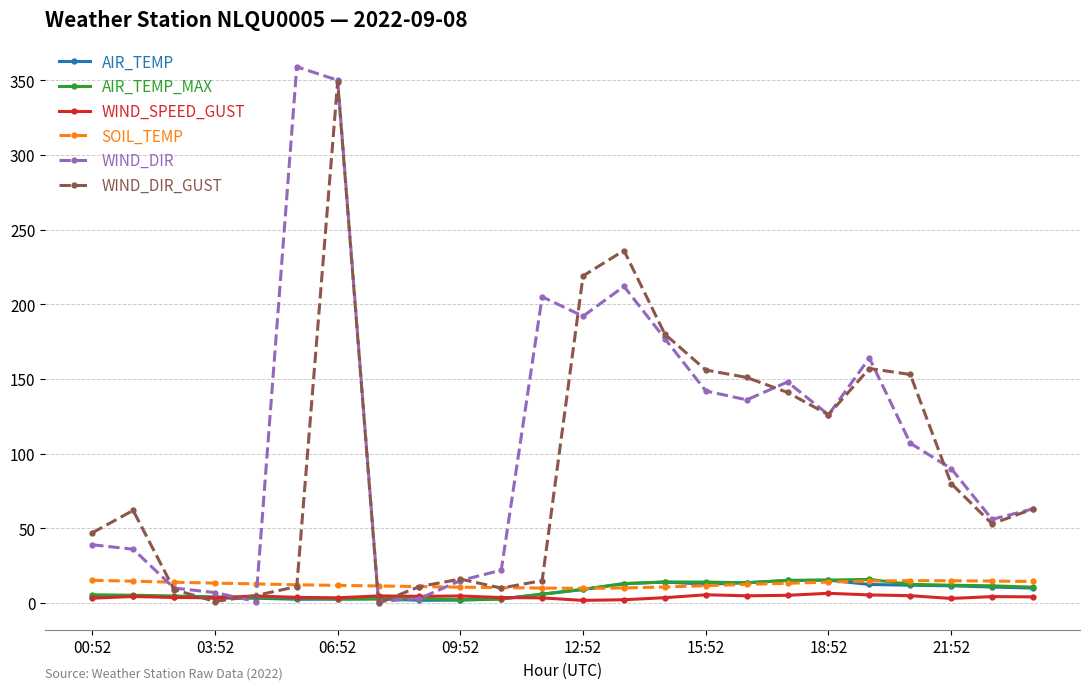

True or false: WIND_DIR_GUST has more than 1 interior local peaks.

True